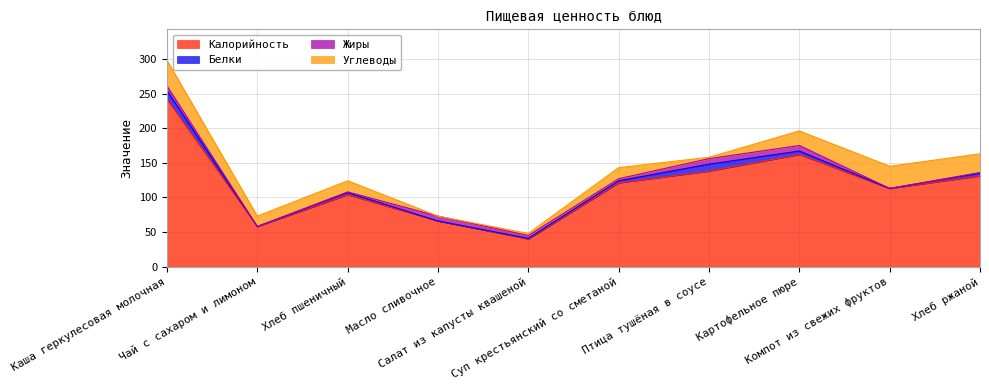

What are all the series names shown in the legend?

Калорийность, Белки, Жиры, Углеводы